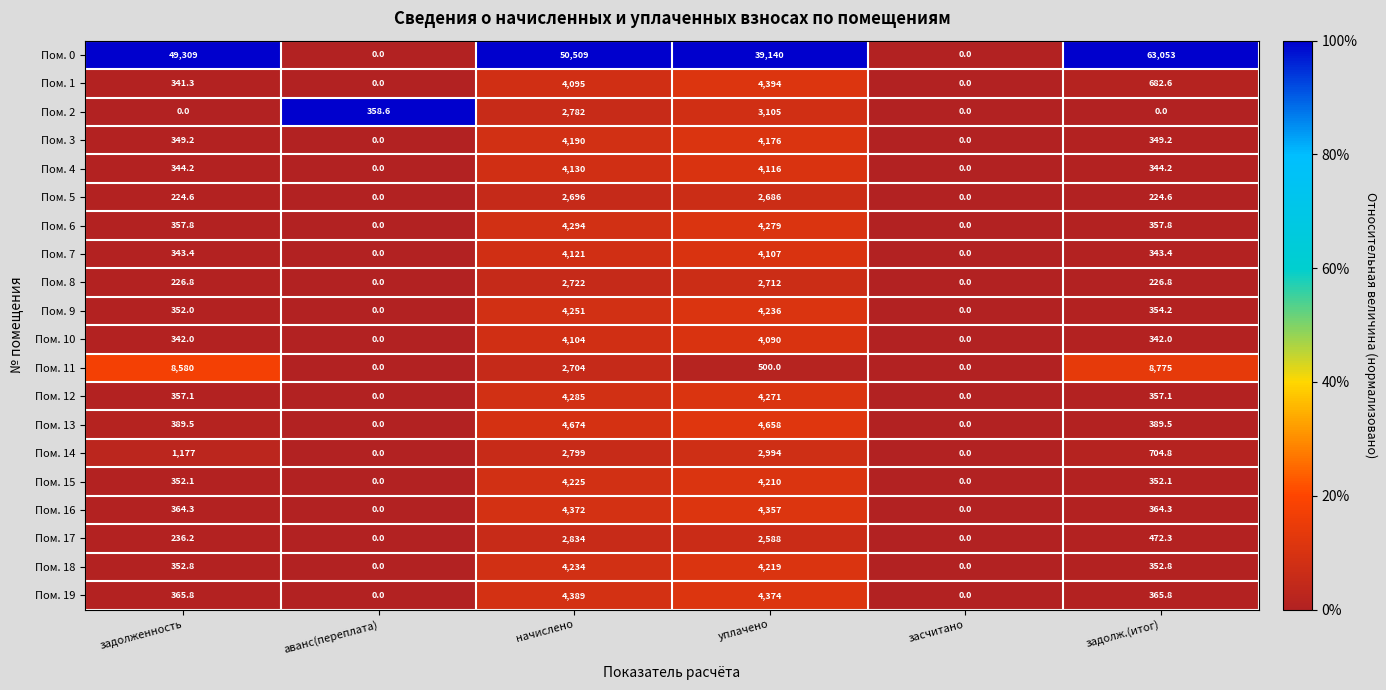

At which category is the sum across all series the highest?

начислено